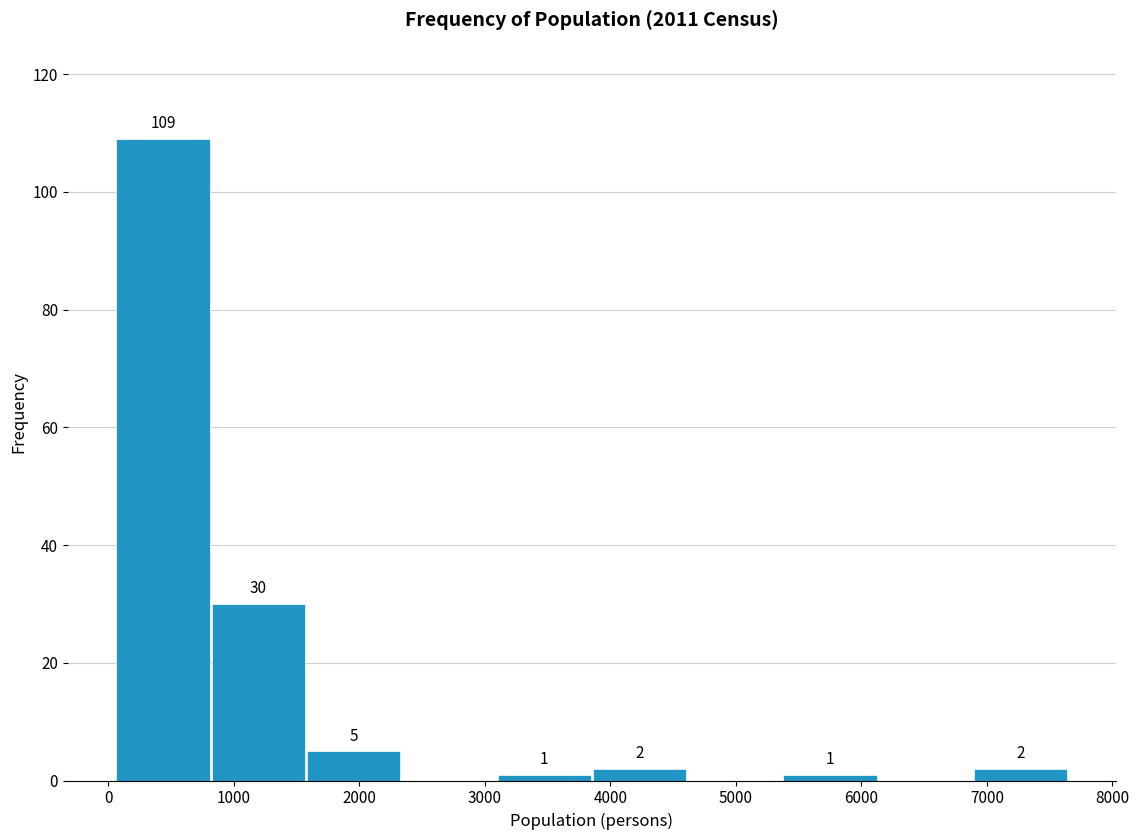

Which range on the x-axis has the tallest bar?

100 to 800